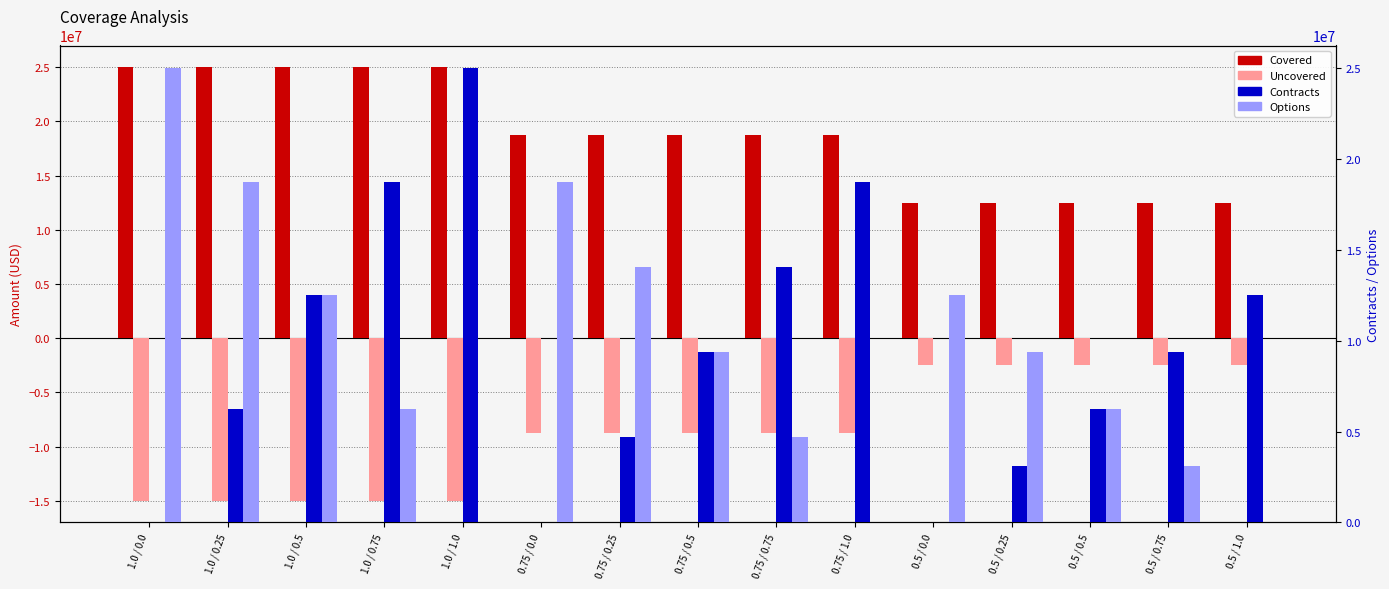

Is it true that Options equals 12062463 at 0.5 / 1.0?

False